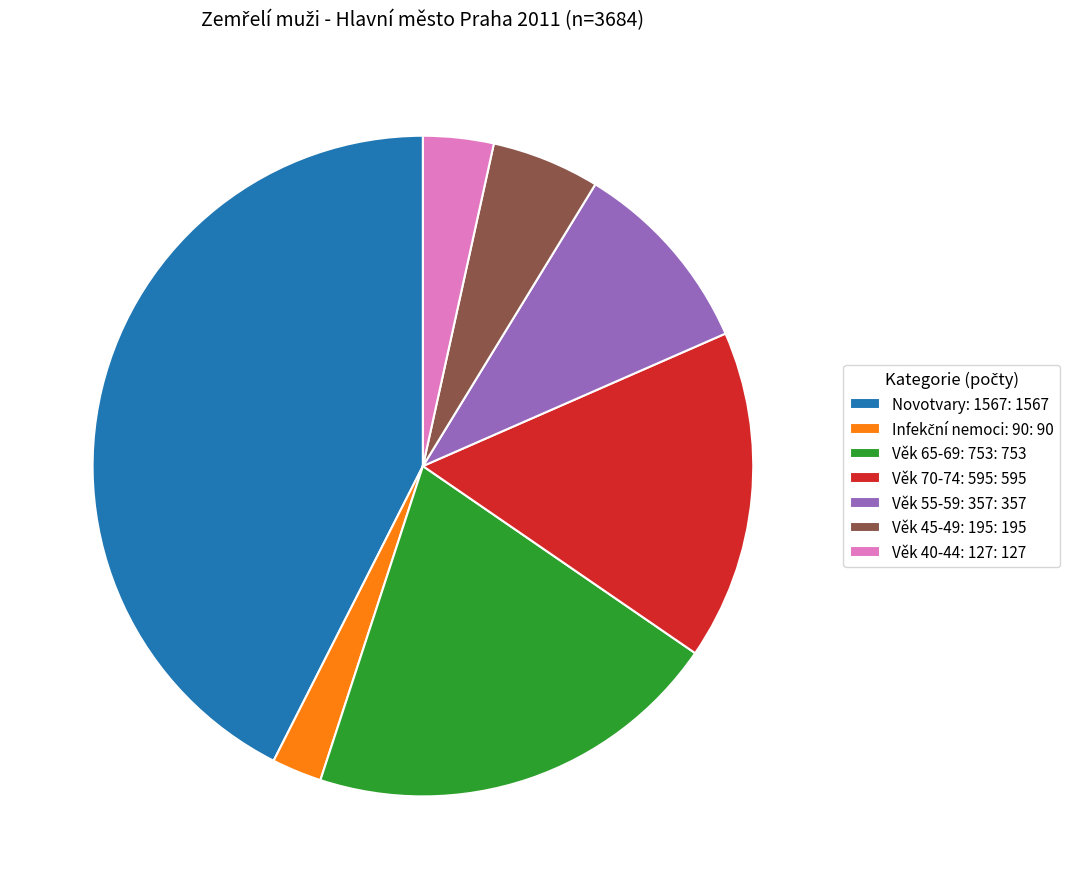

The Věk 40-44: 127: 127 slice represents 3% of the pie. True or false?

True